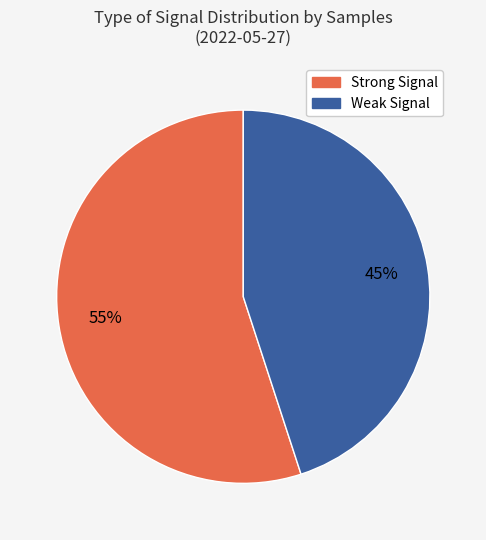

Does any single category account for the majority?

Yes